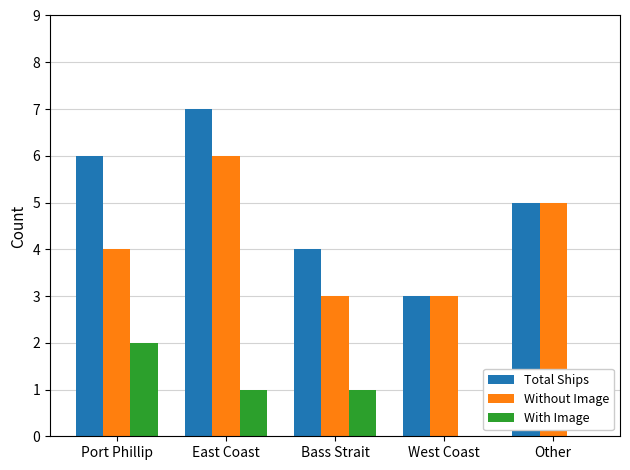

Between East Coast and Other, which series saw the biggest shift?

Total Ships